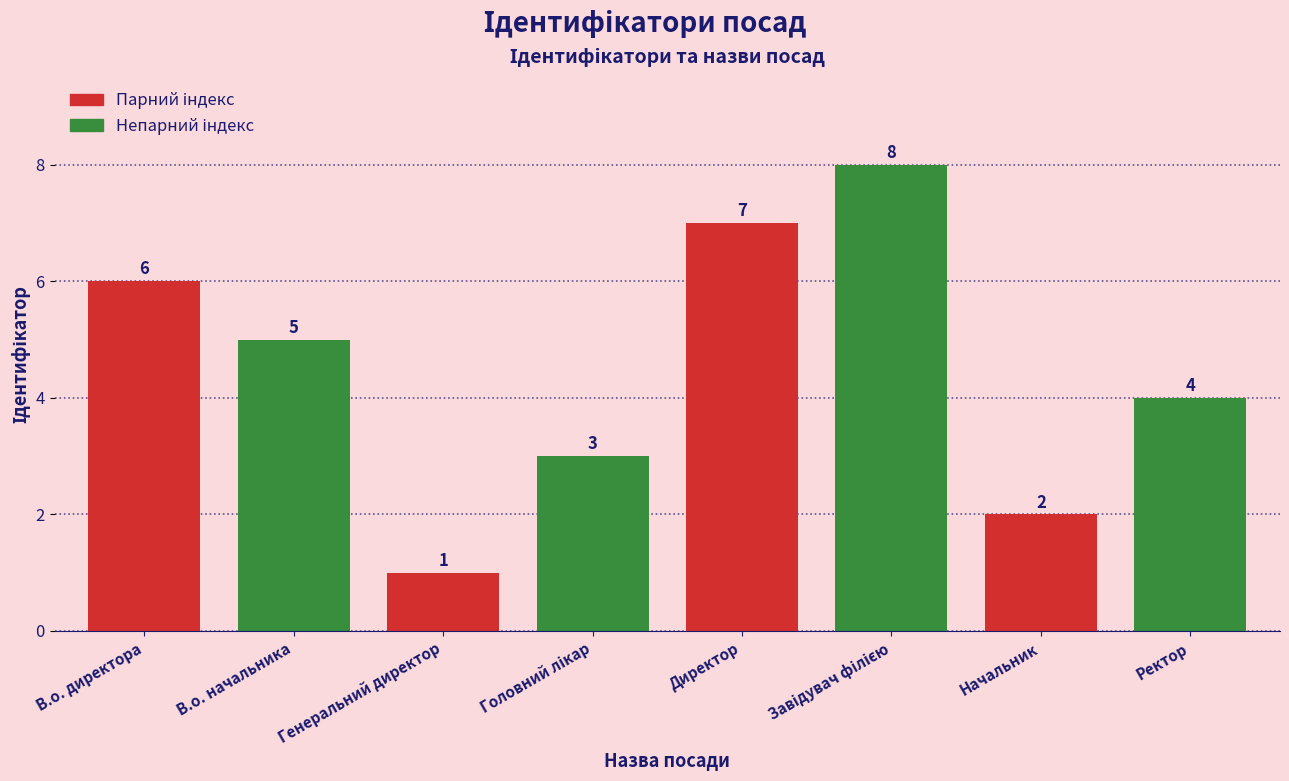

What is the change in value from Директор to Начальник?

-5